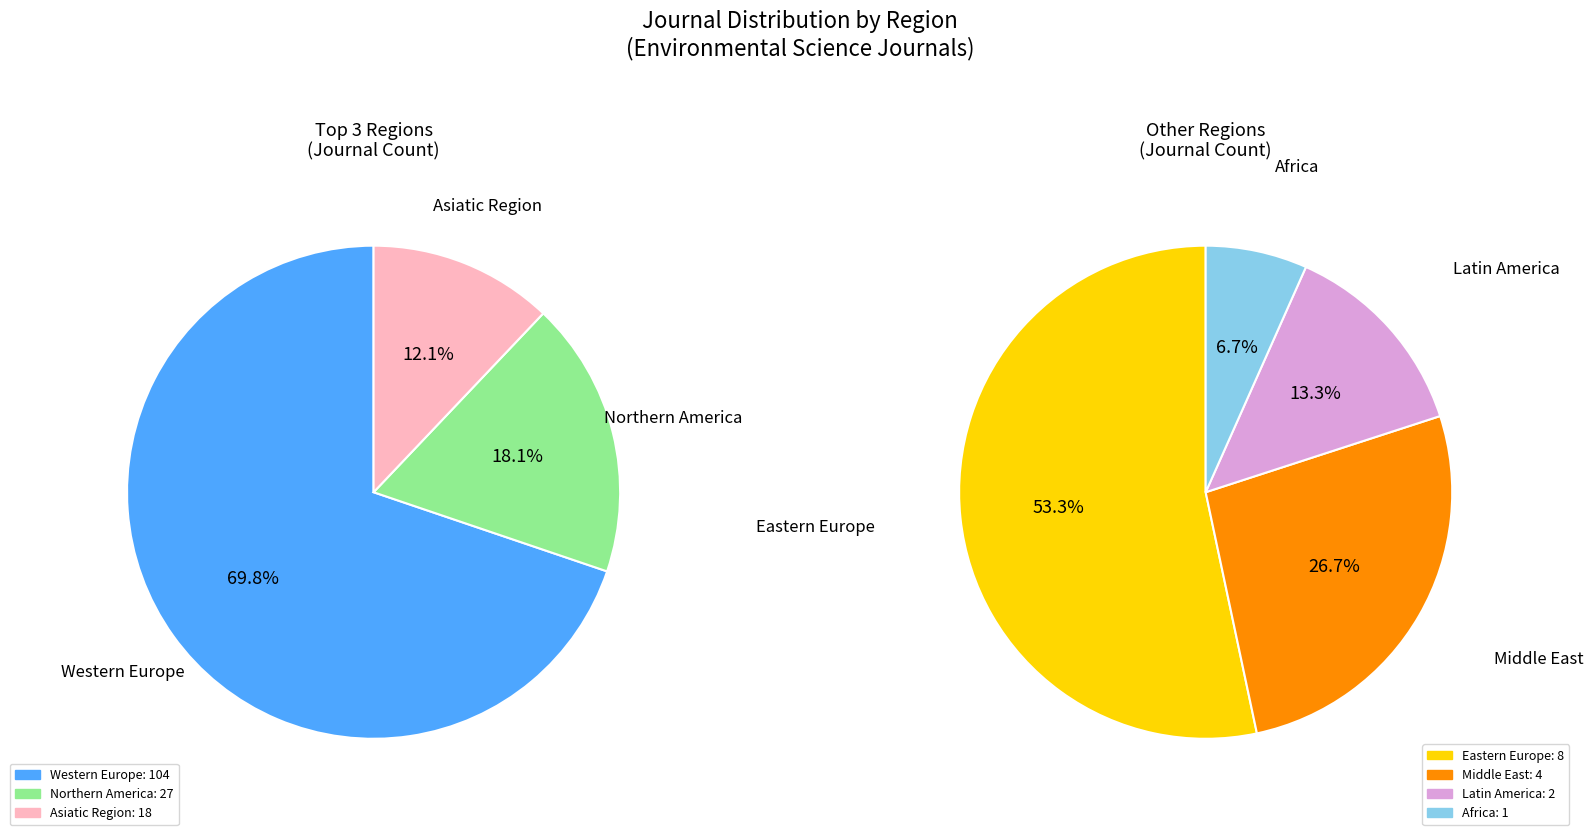

Does Western Europe account for over 50% of the chart?

Yes